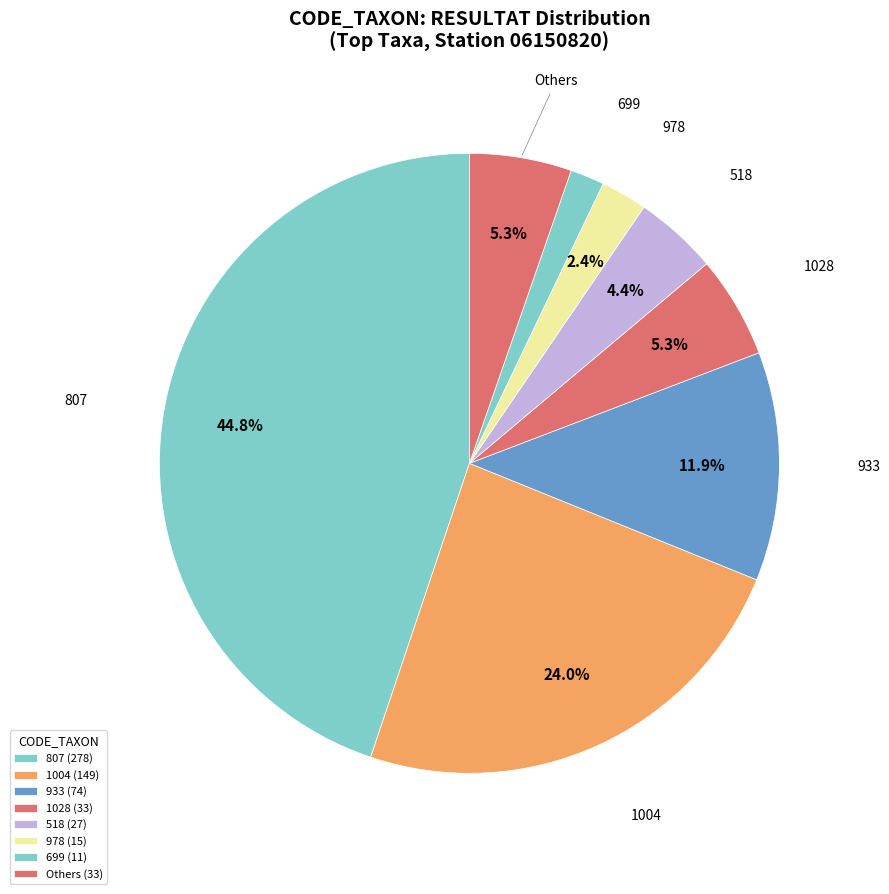

Count the number of slices in the pie.

8